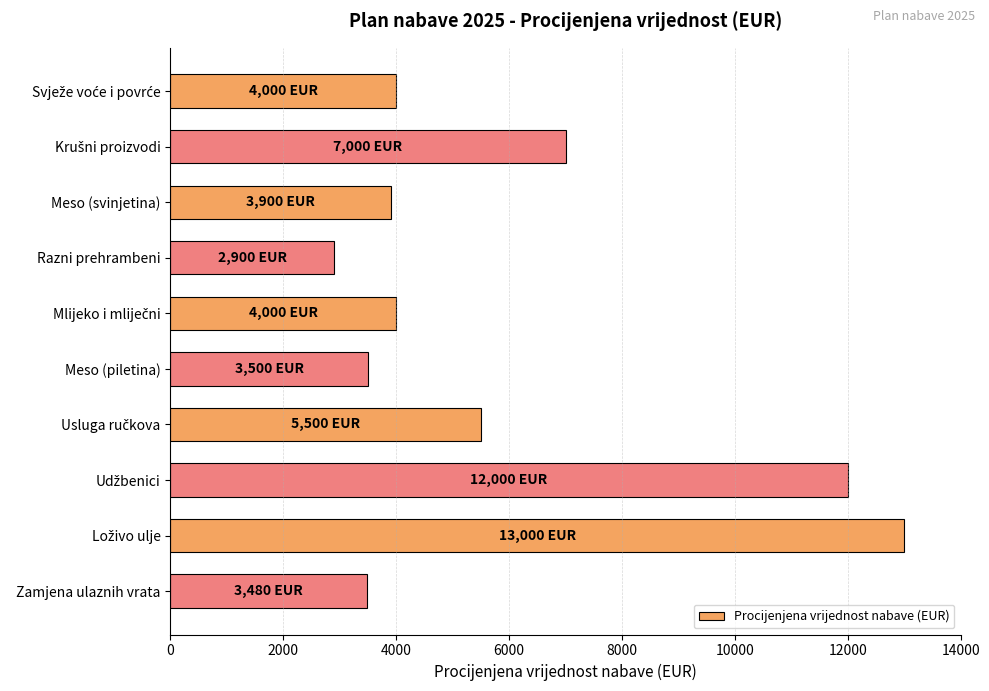

How many data points are less than 4000?

4